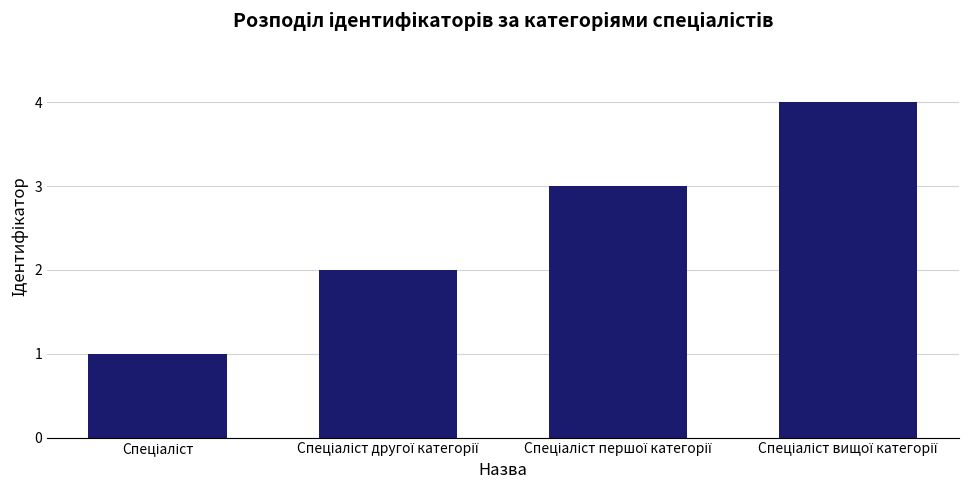

What is the difference between the maximum and second lowest values?

2